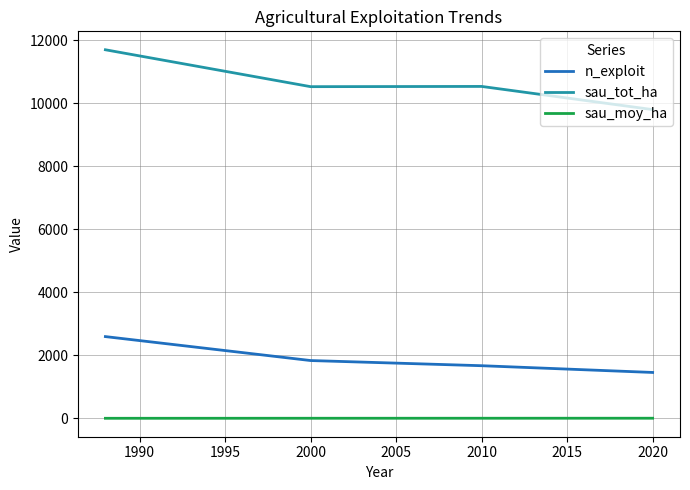

True or false: n_exploit and sau_moy_ha intersect in this chart.

False